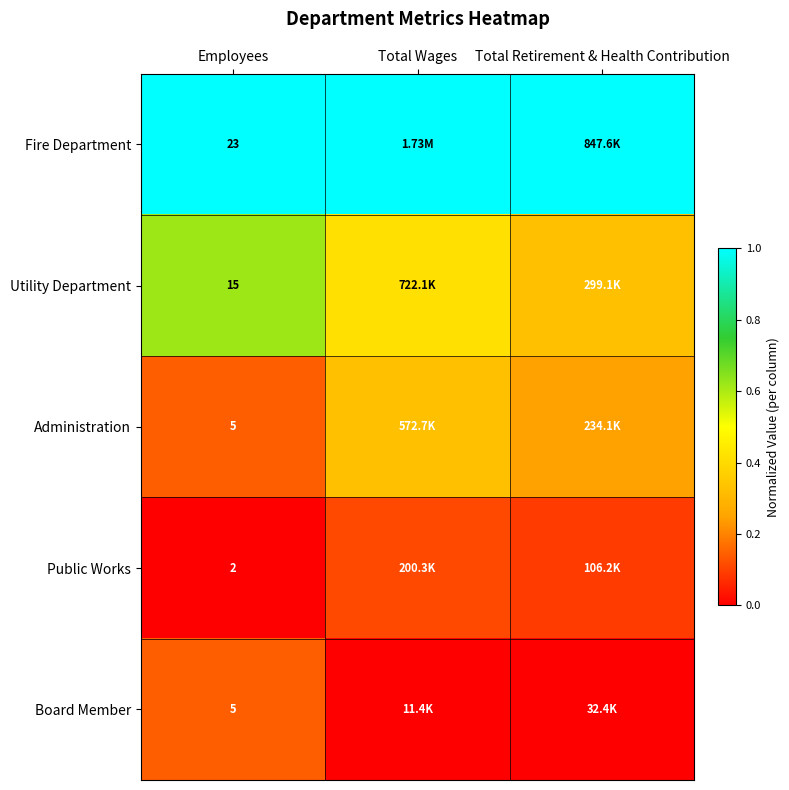

Count the number of categories in the chart.

3